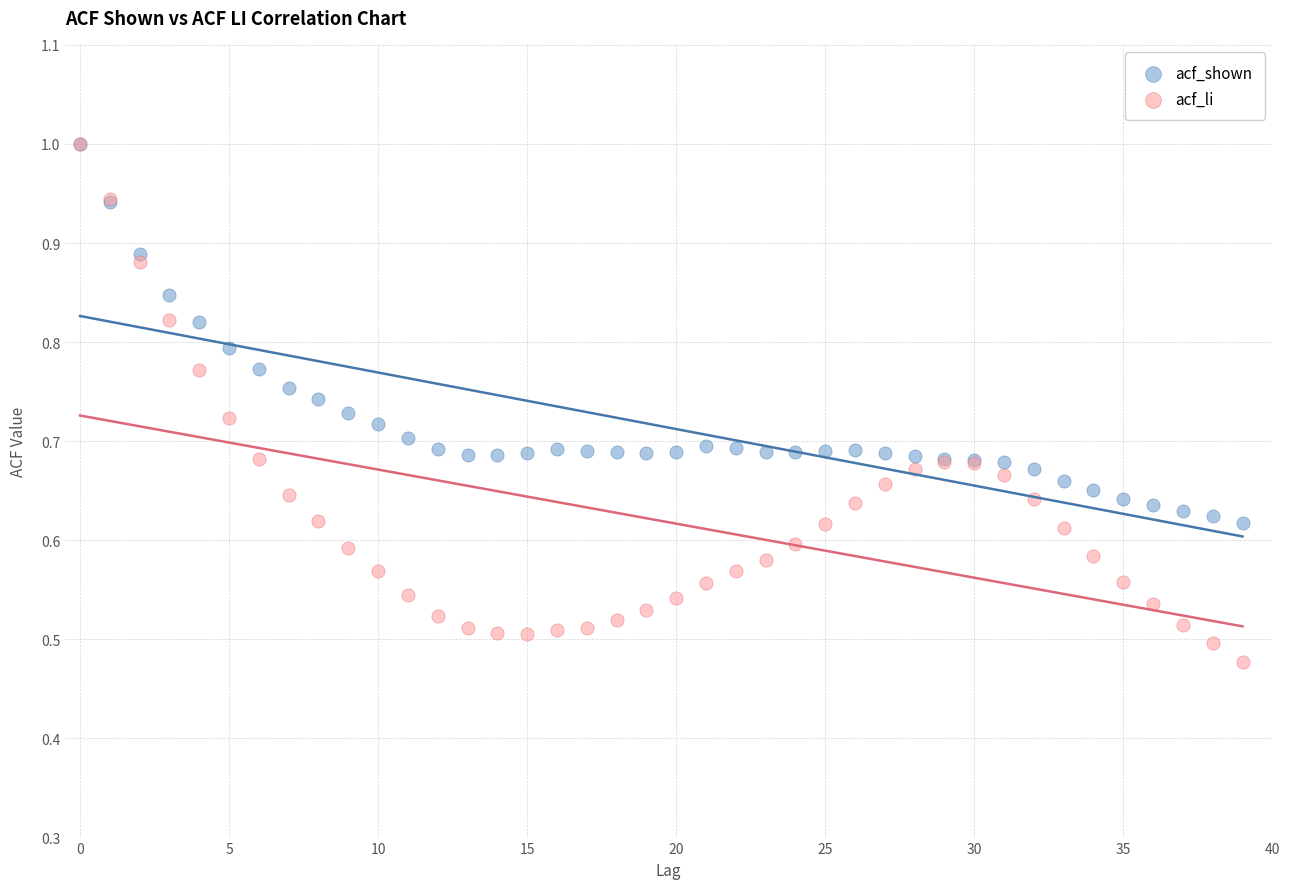

Which series reaches the minimum Y coordinate?

acf_li